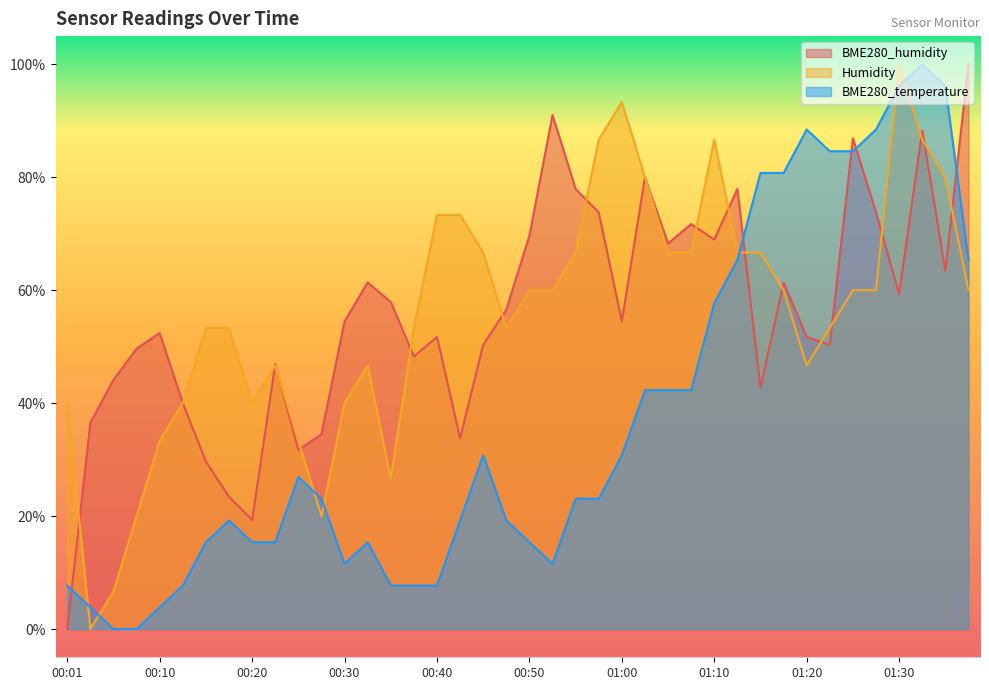

Which series changed the most between 00:23 and 01:00?

Humidity